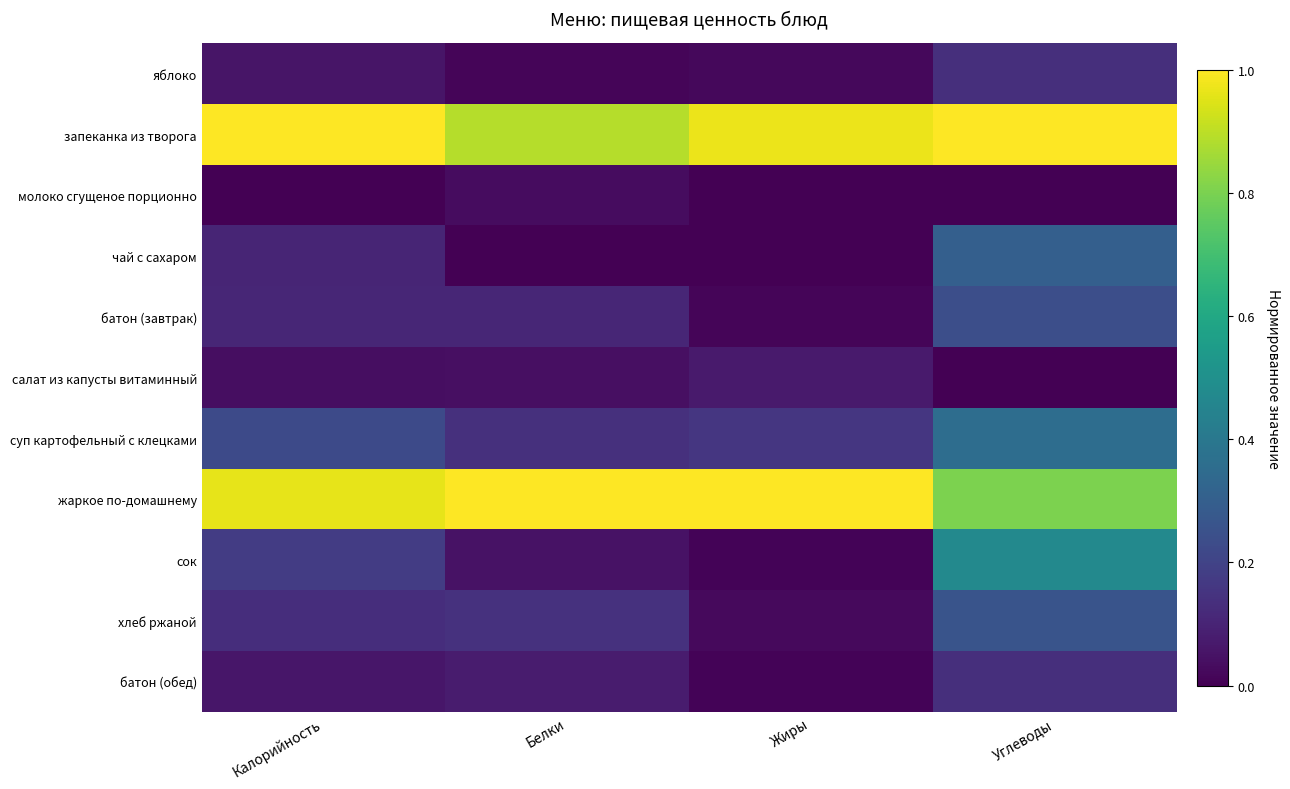

At which category is the sum across all series the highest?

Углеводы